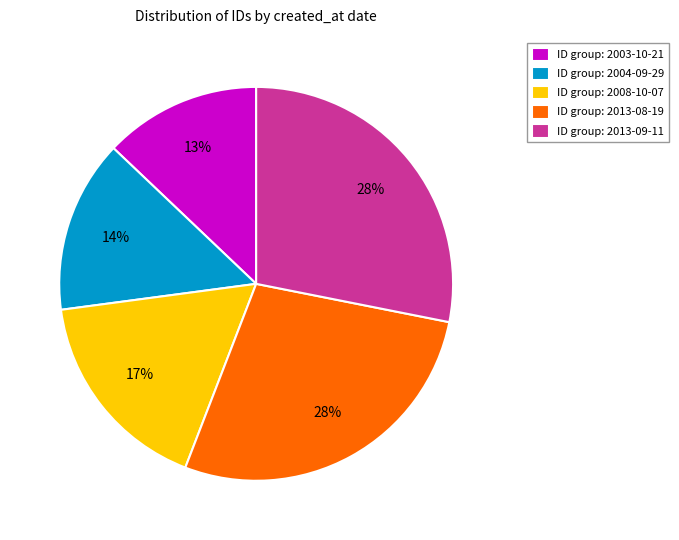

How many segments does this pie chart have?

5